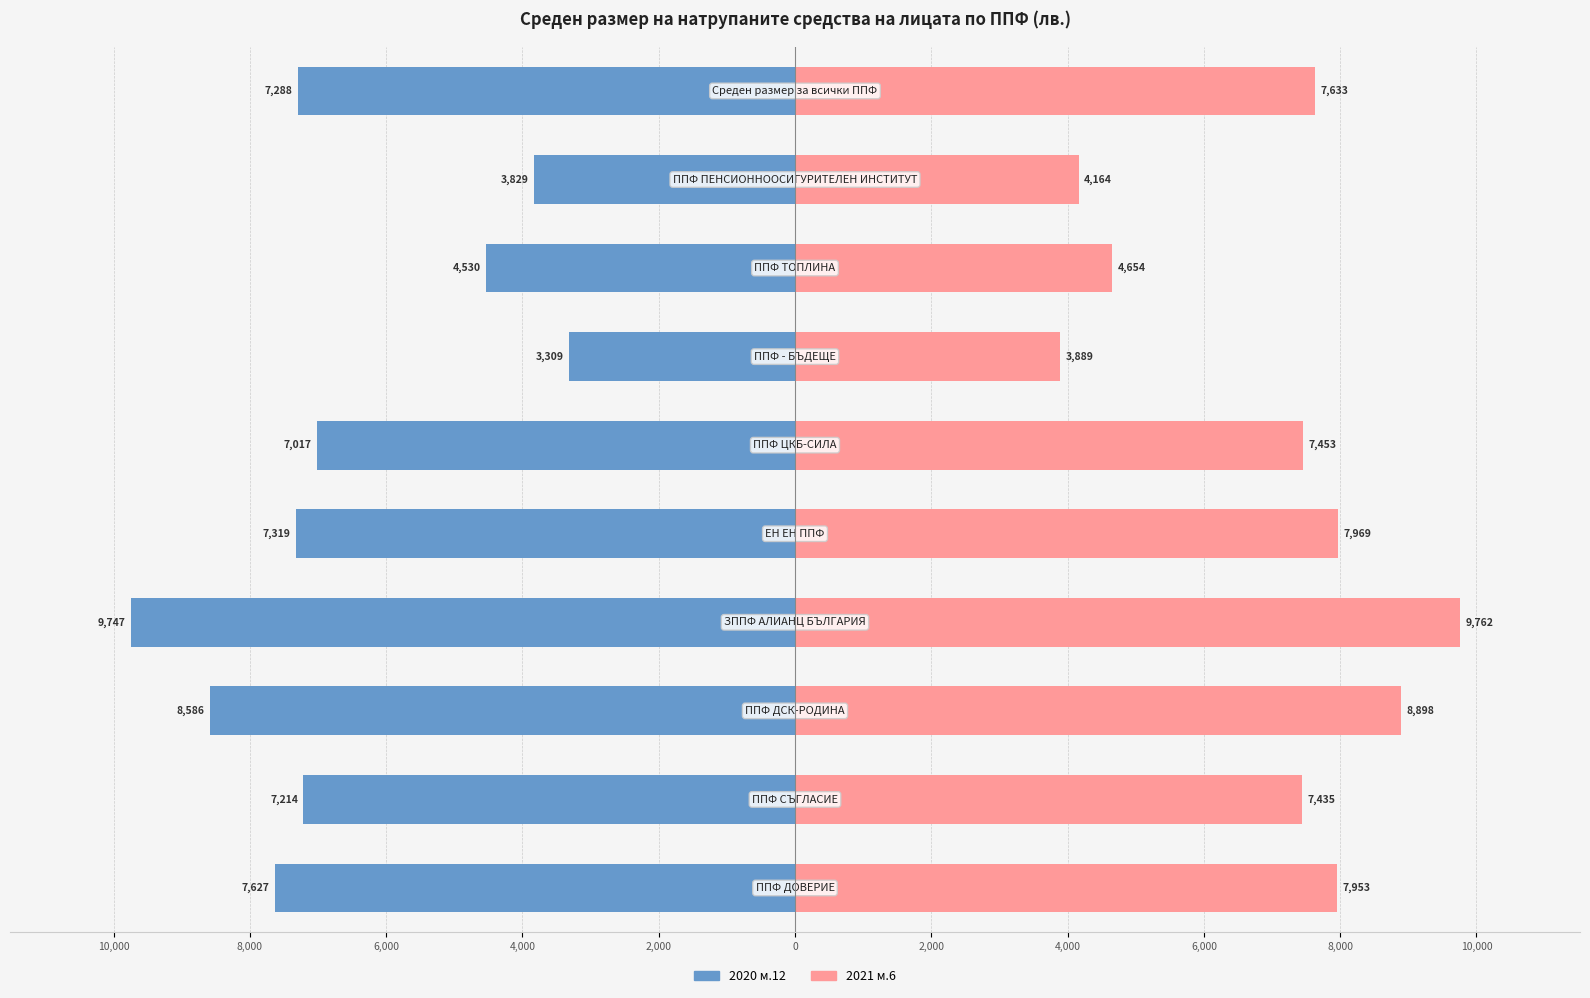

Reading left to right, what are all the values shown in this chart?

2020 м.12: -7626.9	-7214.3	-8585.9	-9746.6	-7318.6	-7017.0	-3309.1	-4530.3	-3829.3	-7288.4
2021 м.6: 7953.5	7434.5	8898.0	9761.6	7969.4	7453.3	3888.7	4654.1	4164.3	7633.3